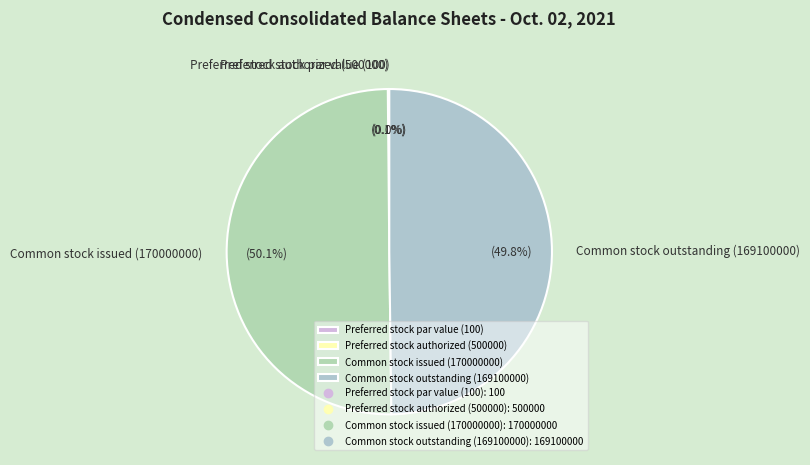

To the nearest percent, what is the difference between the largest and smallest slice percentages?

50%